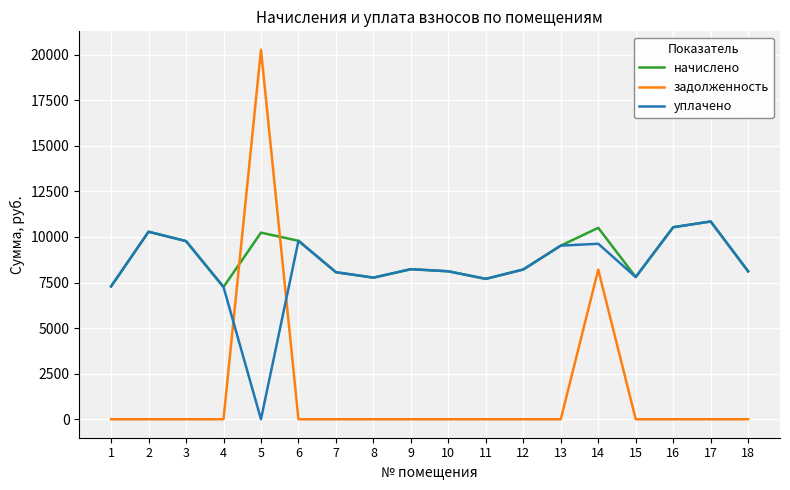

In уплачено, how many points are higher than both neighbors (excluding endpoints)?

5